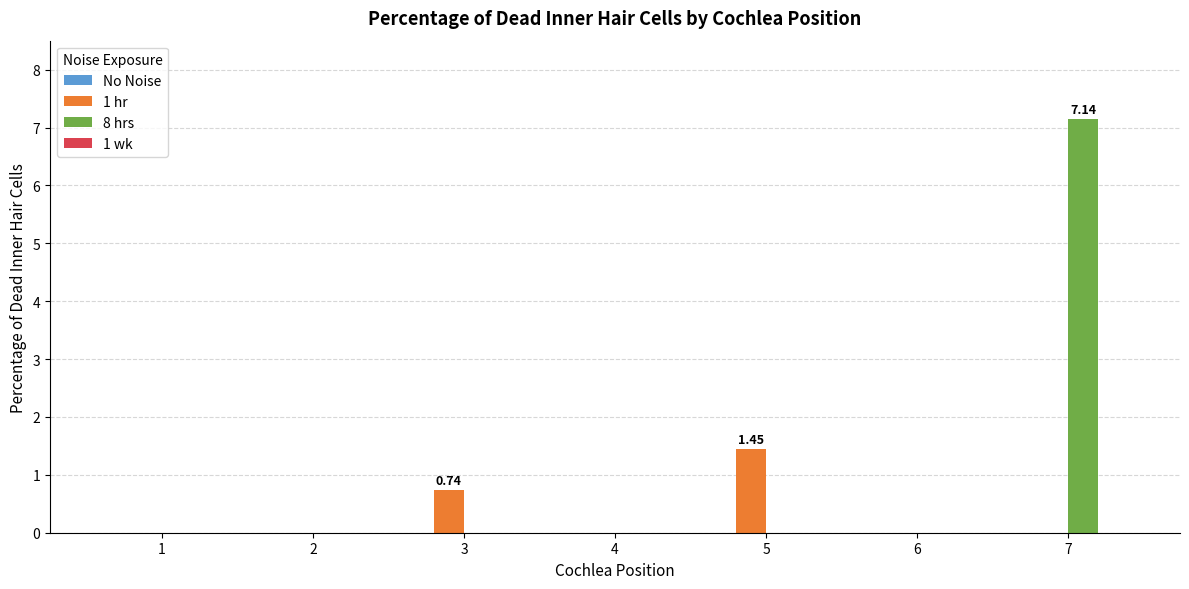

At which category is the sum across all series the highest?

7